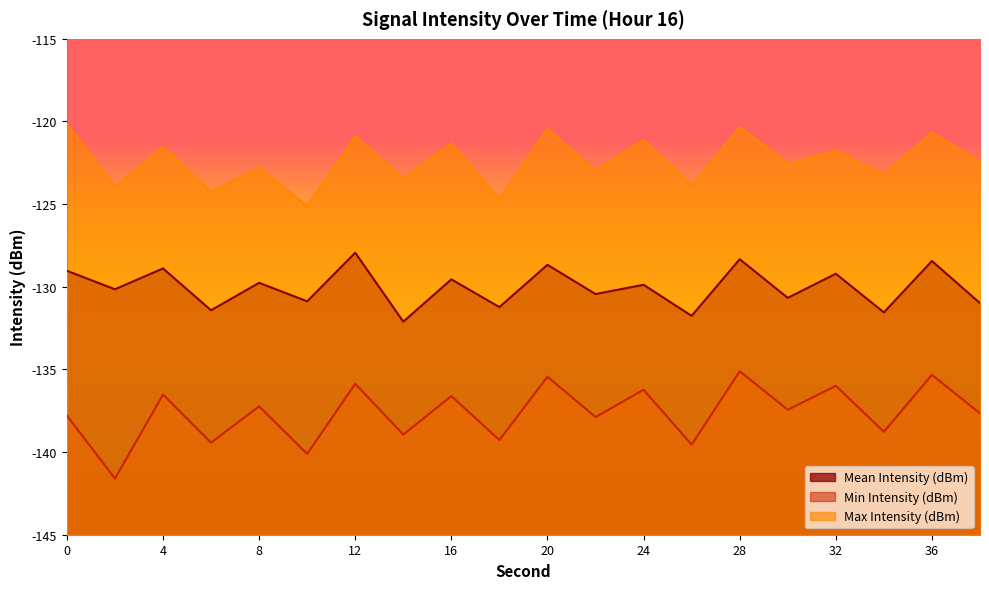

Between 36 and 18, which is larger?

36